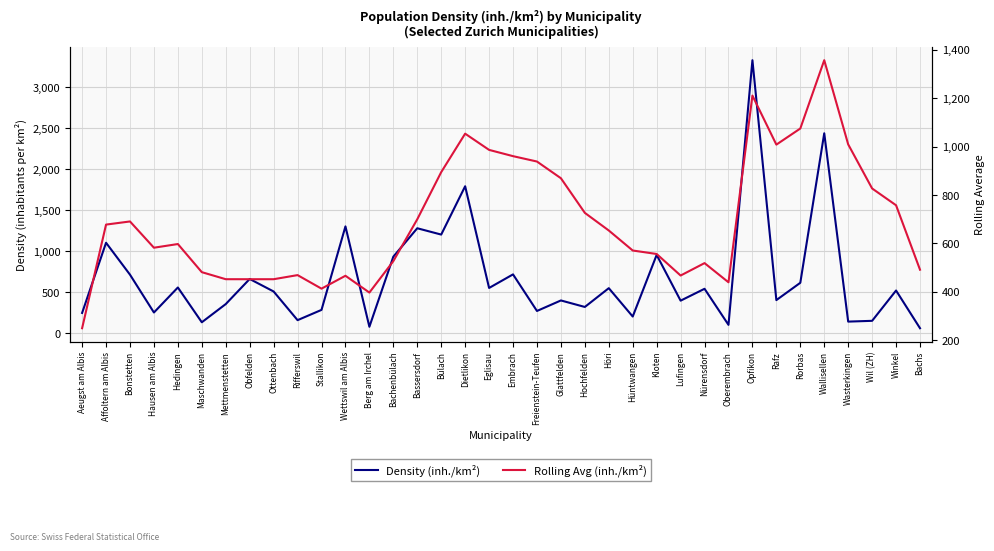

What position from the left is Rafz?

30